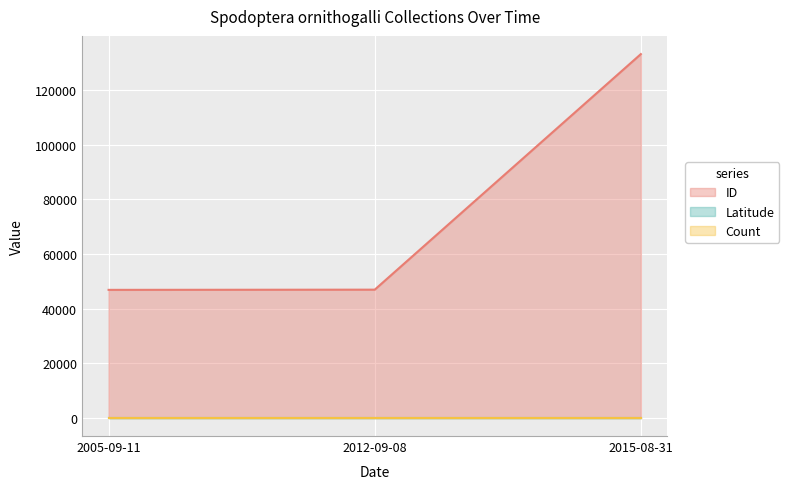

How many lines are shown in the chart?

3